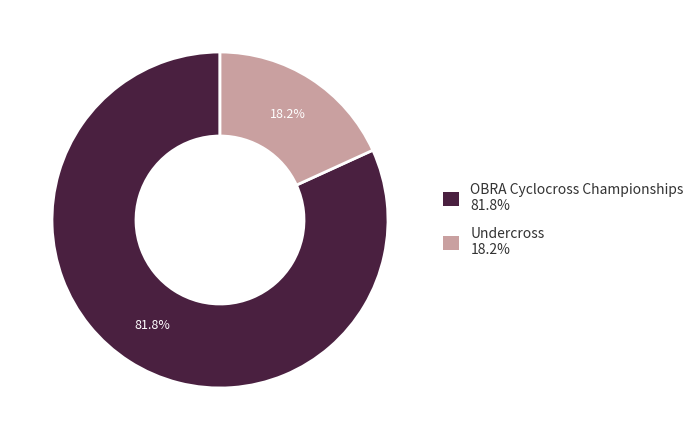

What percentage is the OBRA Cyclocross Championships slice, to the nearest percent?

82%